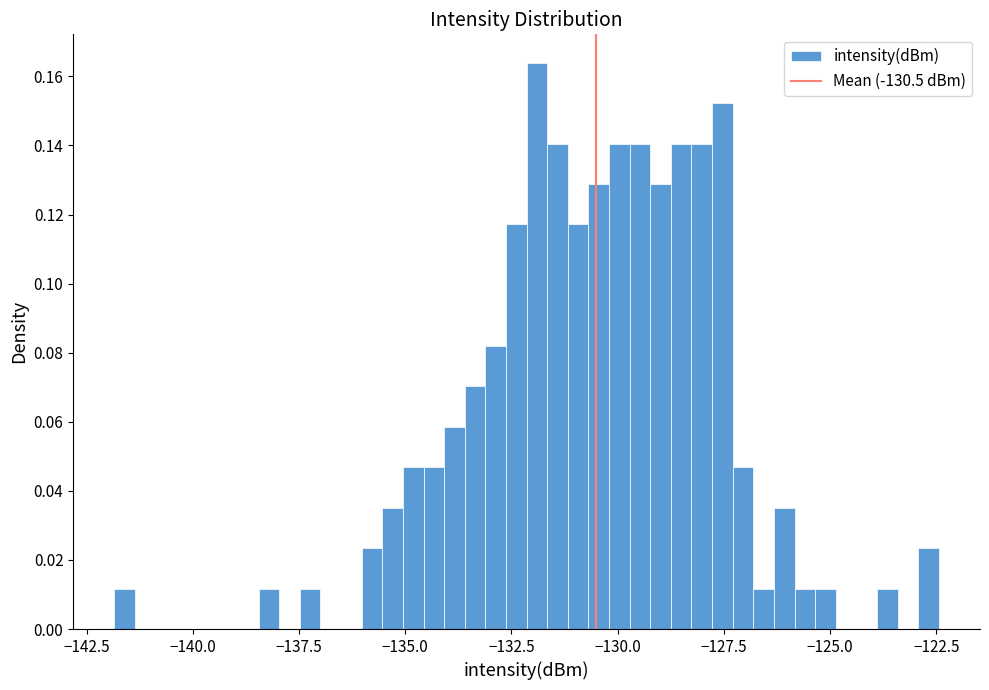

Read against the x-axis, roughly where is the centre of the tallest bar?

-132.0